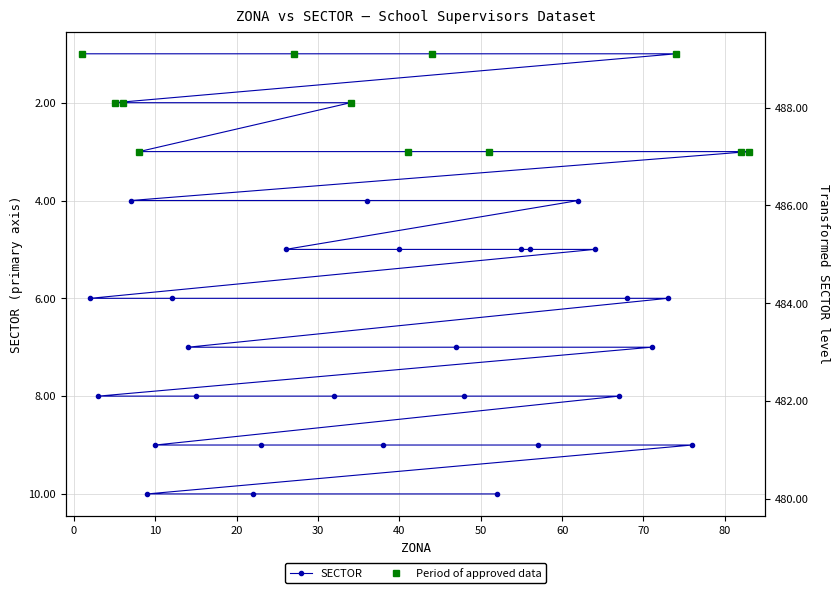

Which category has the lowest value across all series?

1